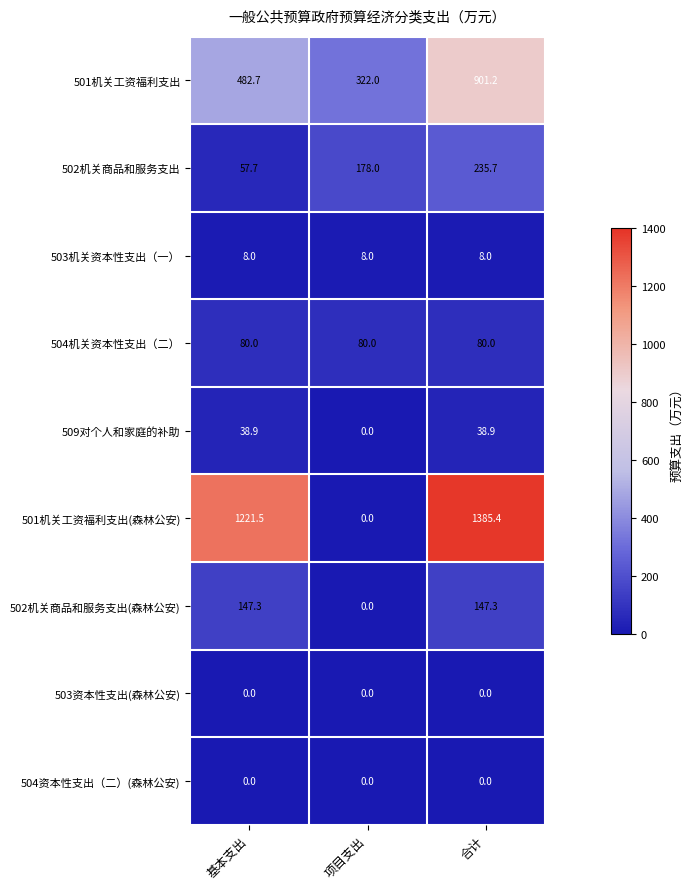

What is the difference between the highest and lowest values at 合计?

1385.4